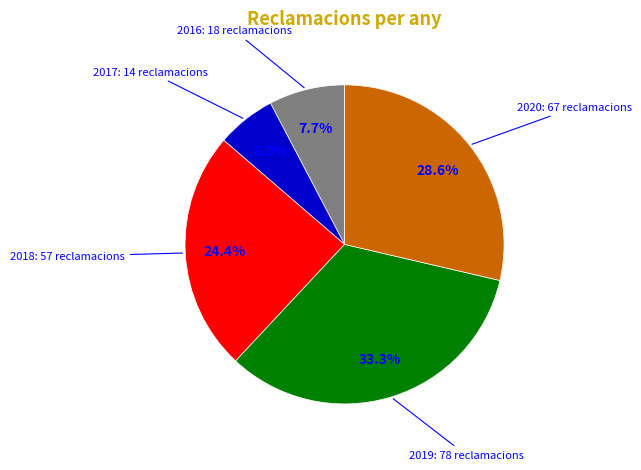

Does any single category account for the majority?

No